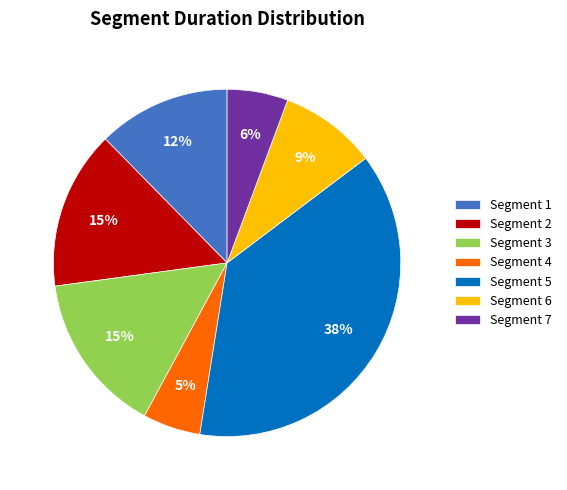

Is the sum of Segment 2 and Segment 4 greater than half?

No